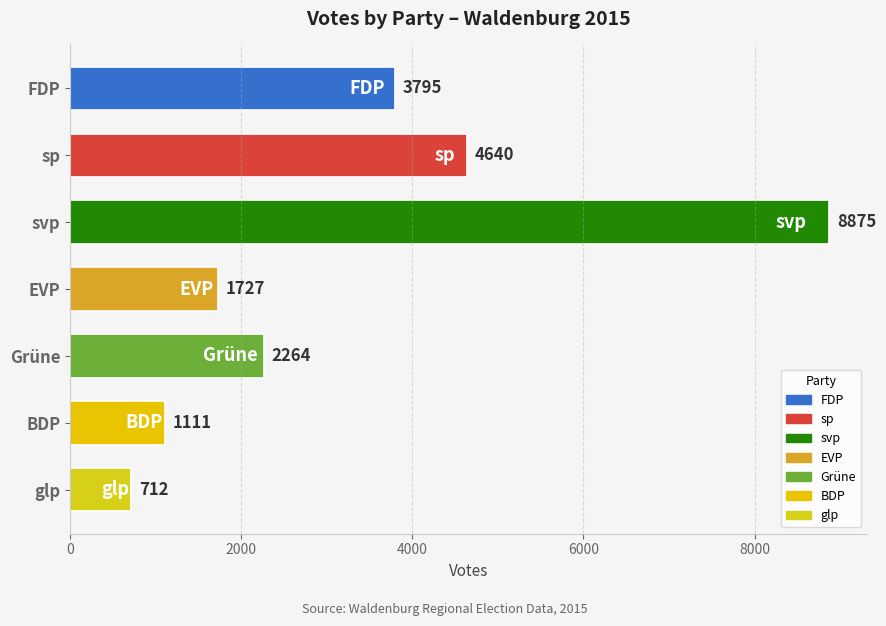

Rank the categories by value from lowest to highest.

glp, BDP, EVP, Grüne, FDP, sp, svp